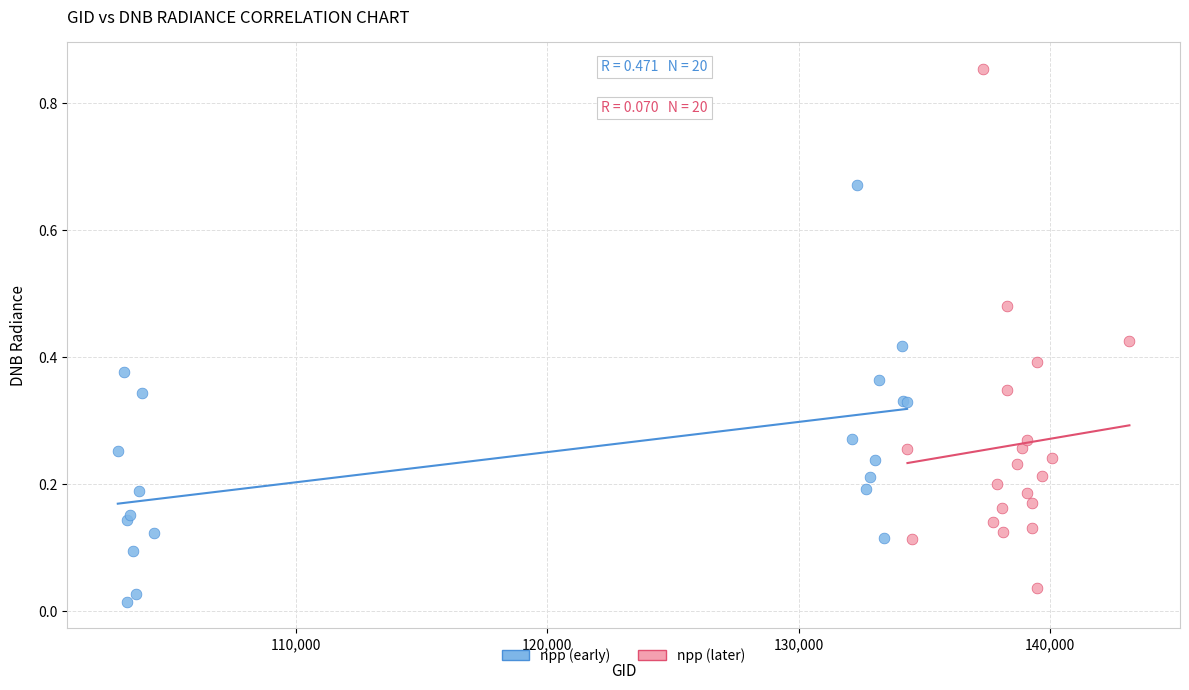

Which series contains the lowest Y value?

npp (early)